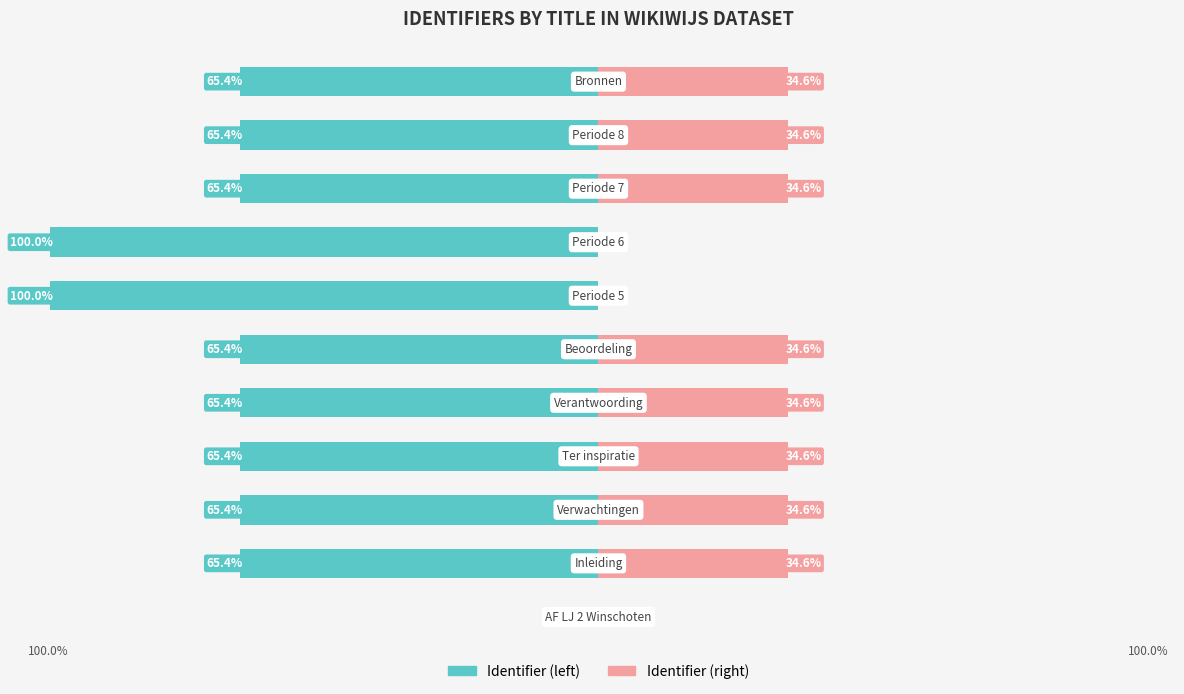

Count the number of data series in this chart.

2